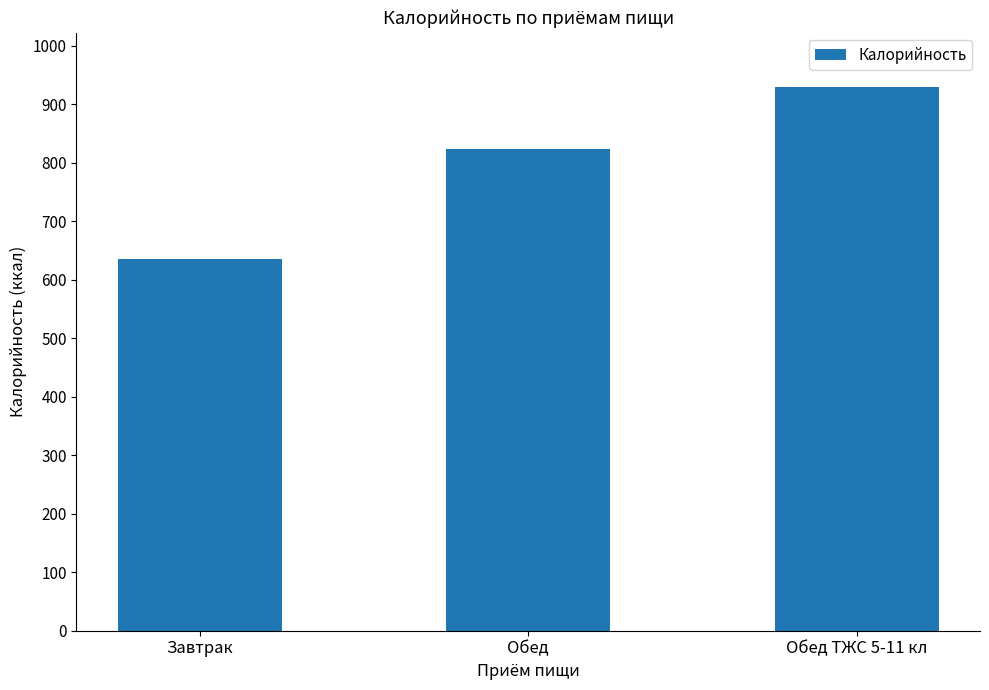

What is the change in value from Завтрак to Обед?

+186.9